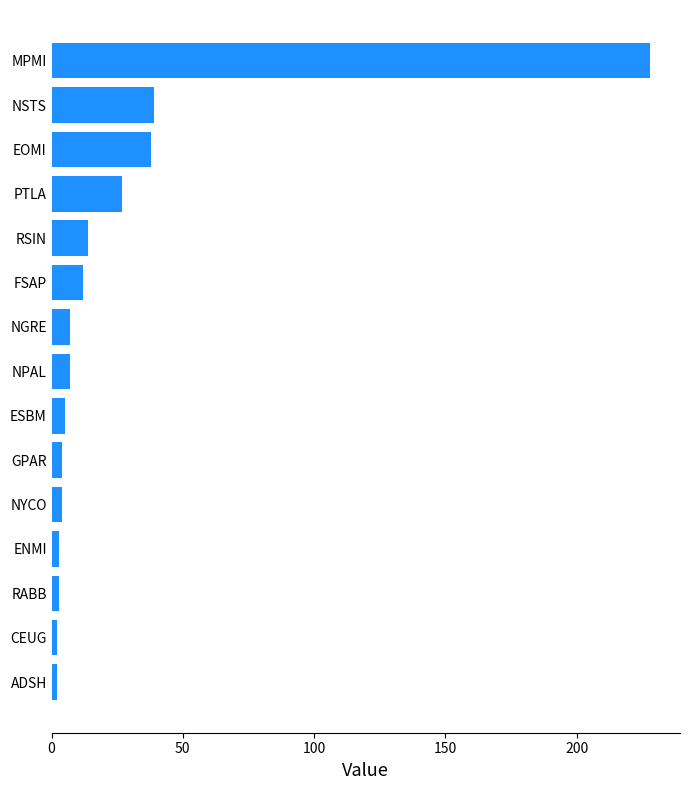

What is the maximum value shown in the chart?

228